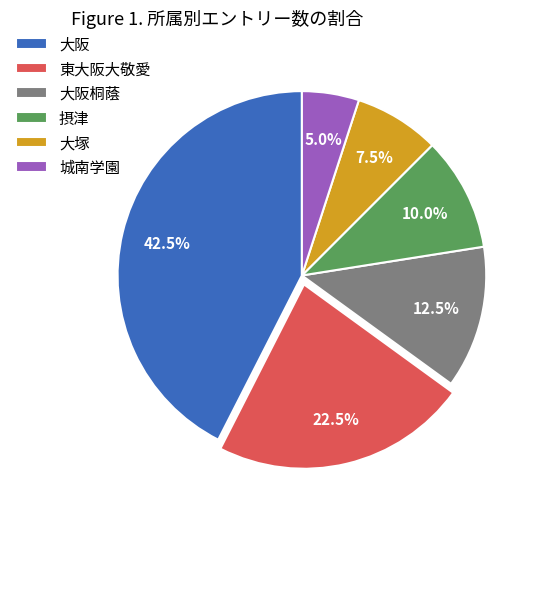

To the nearest percent, what is the combined percentage of 大阪 and 大阪桐蔭?

55%